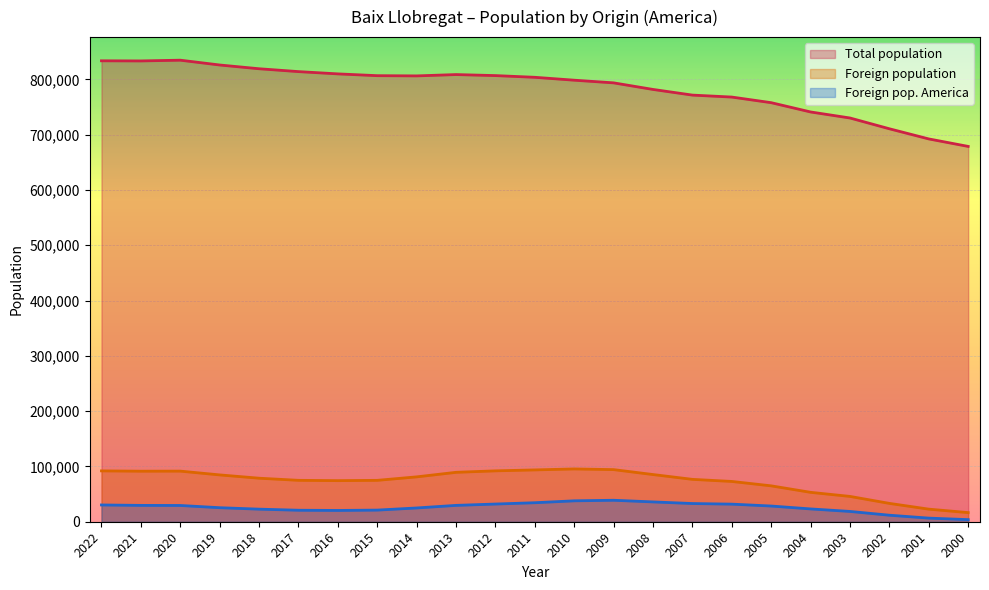

Rank the series by their maximum value, from lowest to highest.

Foreign pop. America, Foreign population, Total population